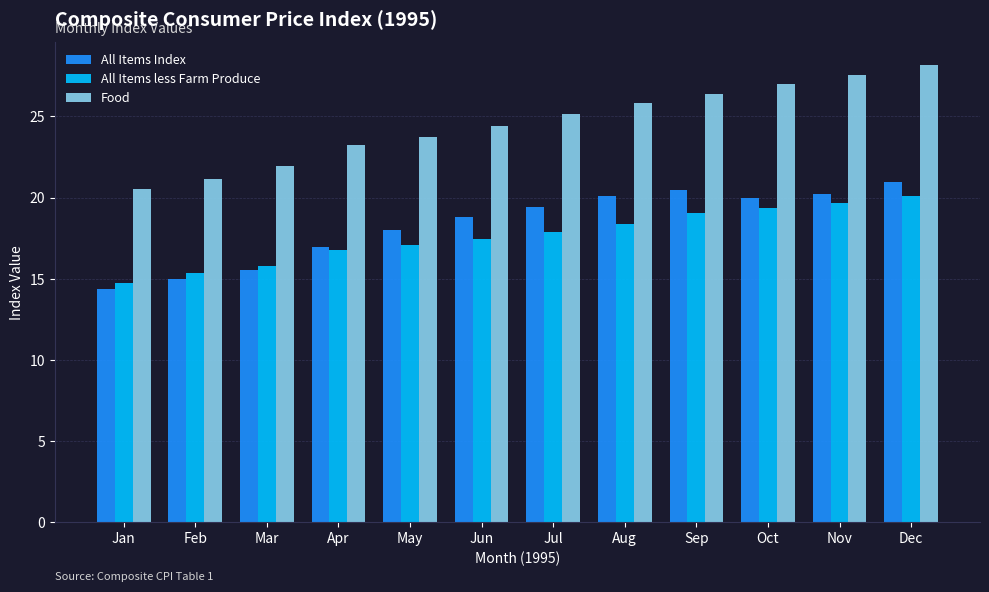

What are all the series names shown in the legend?

All Items Index, All Items less Farm Produce, Food